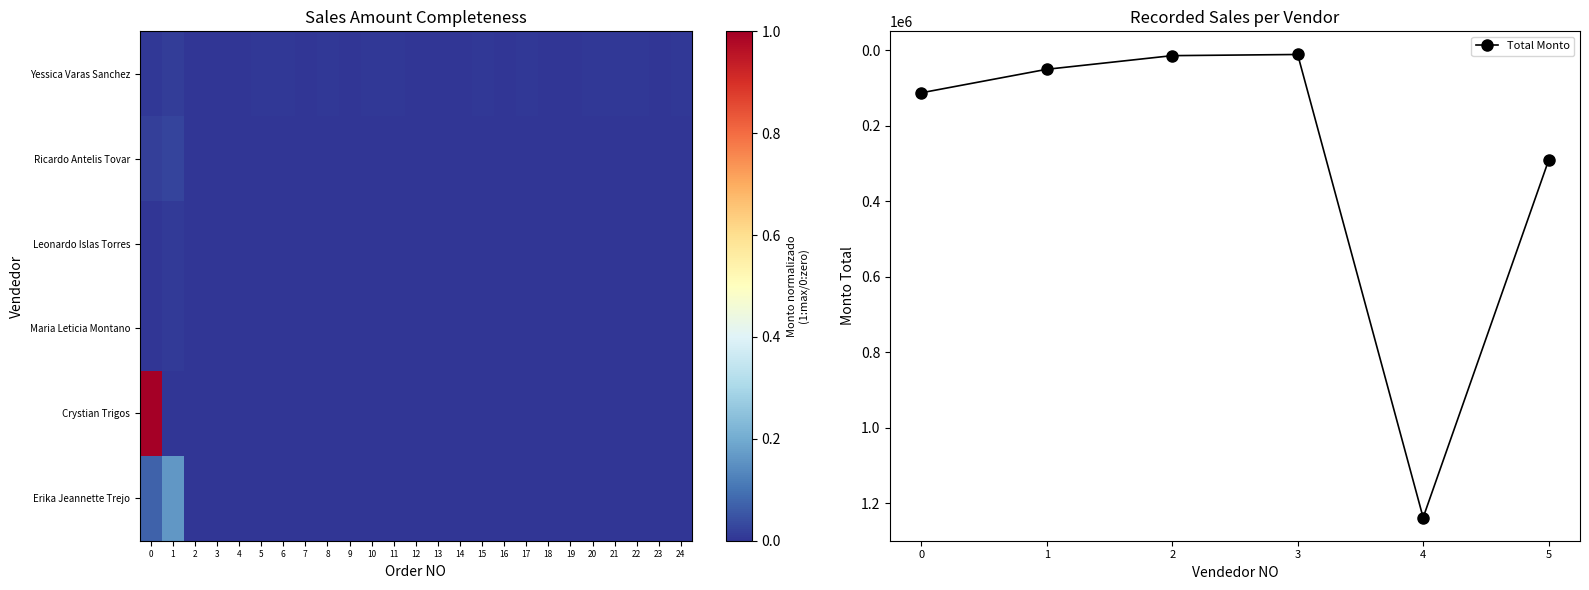

How many values in Erika Jeannette Trejo are above zero?

2